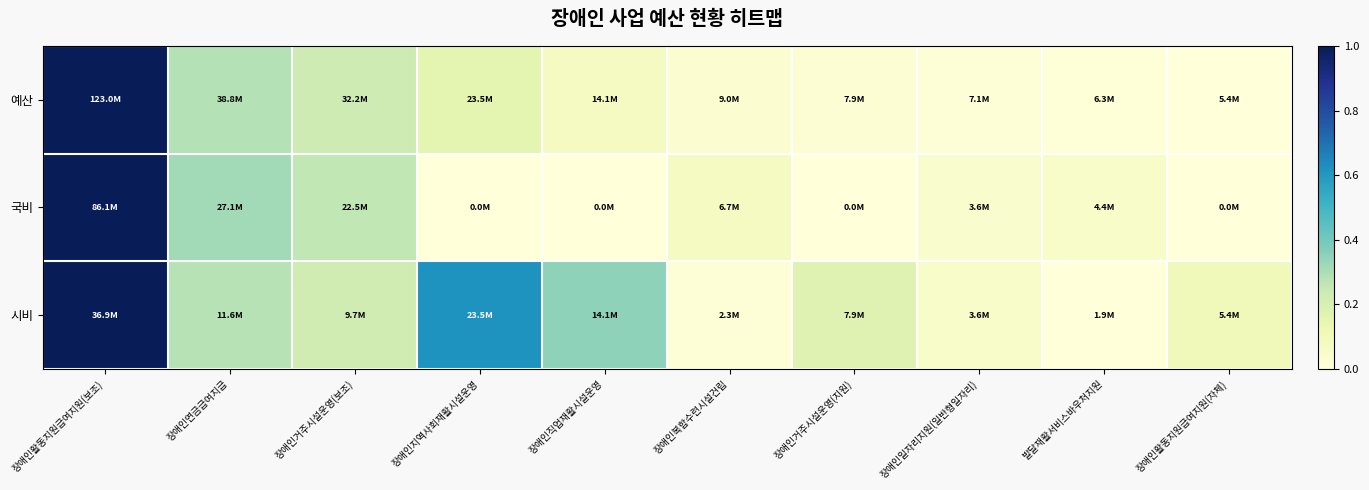

At how many categories does at least one series exceed 0?

10